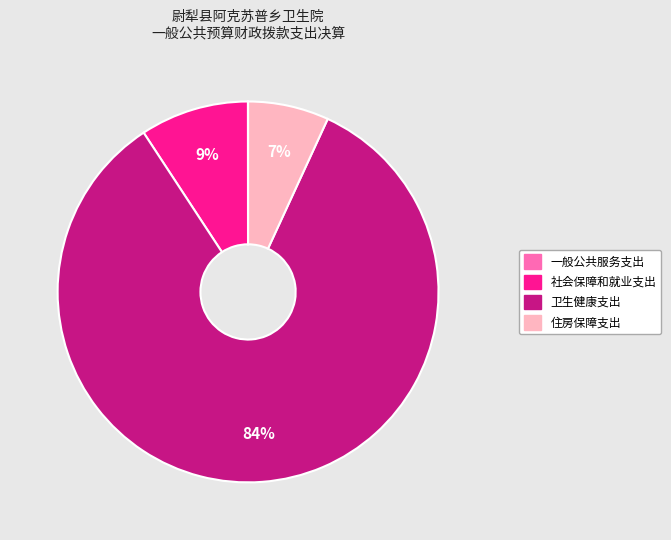

Does any single category account for the majority?

Yes